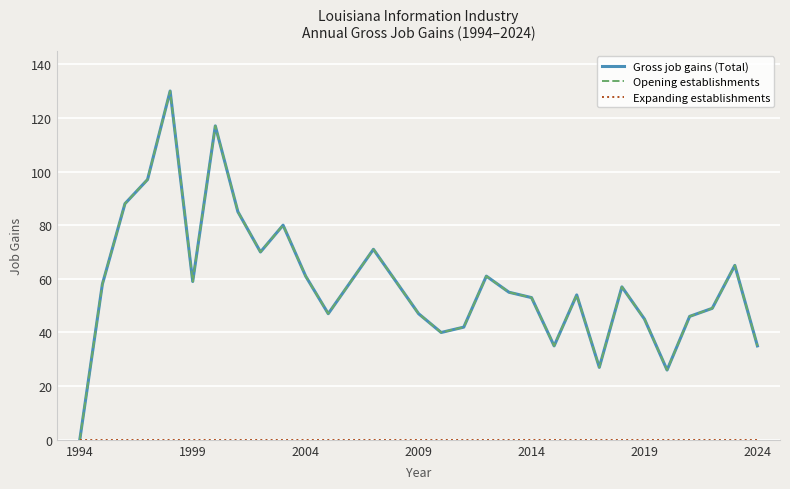

True or false: Gross job gains (Total) and Expanding establishments cross at least once.

False